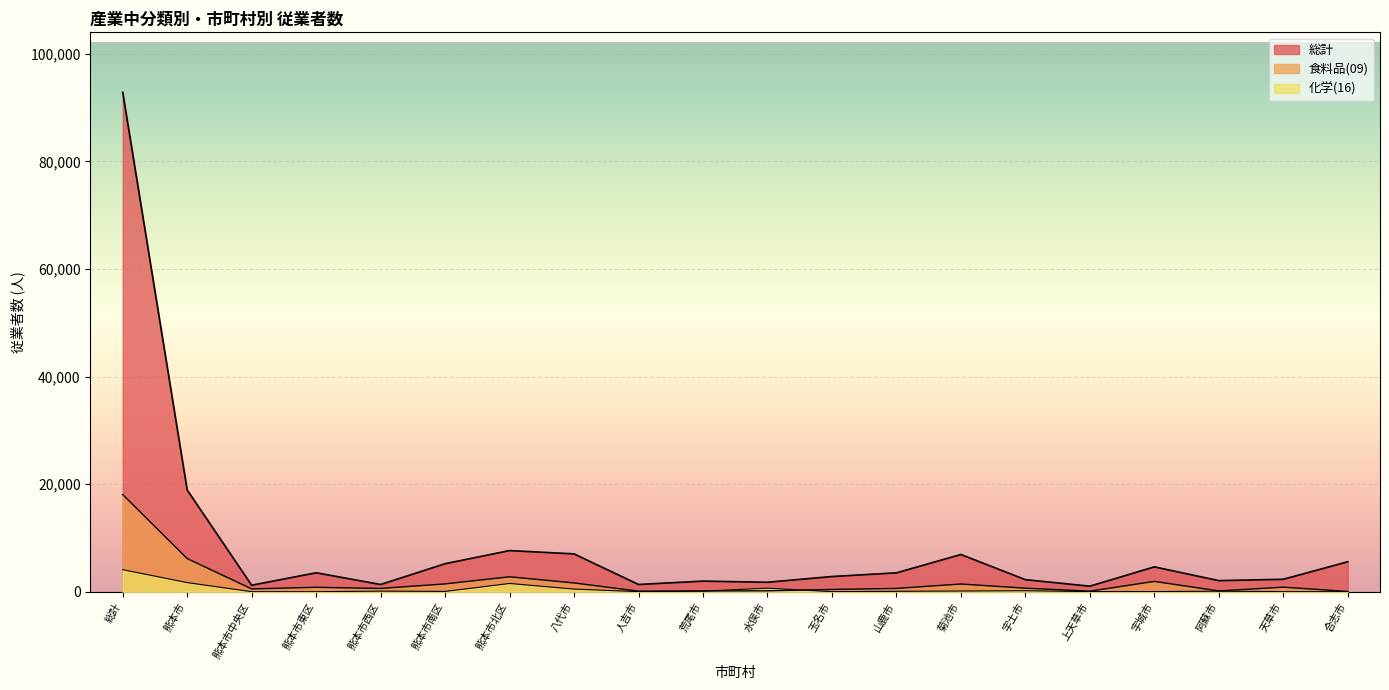

Where is the first local maximum for 食料品(09)?

熊本市東区